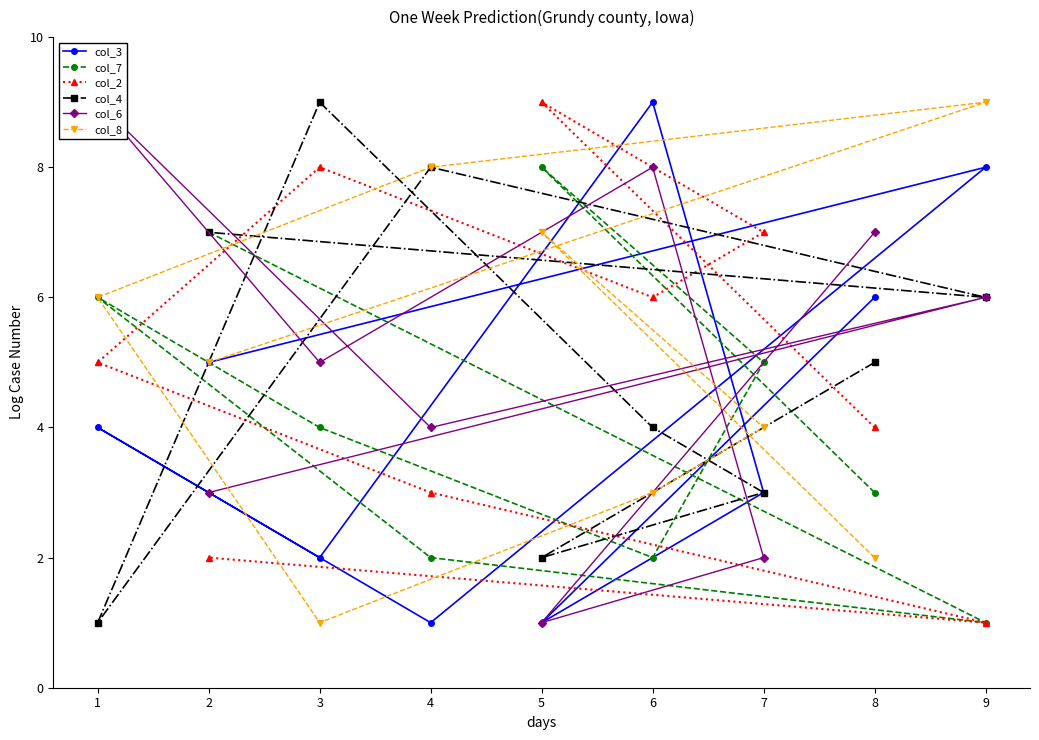

Is the value of col_4 at 7 greater than the value of col_3 at 8?

No